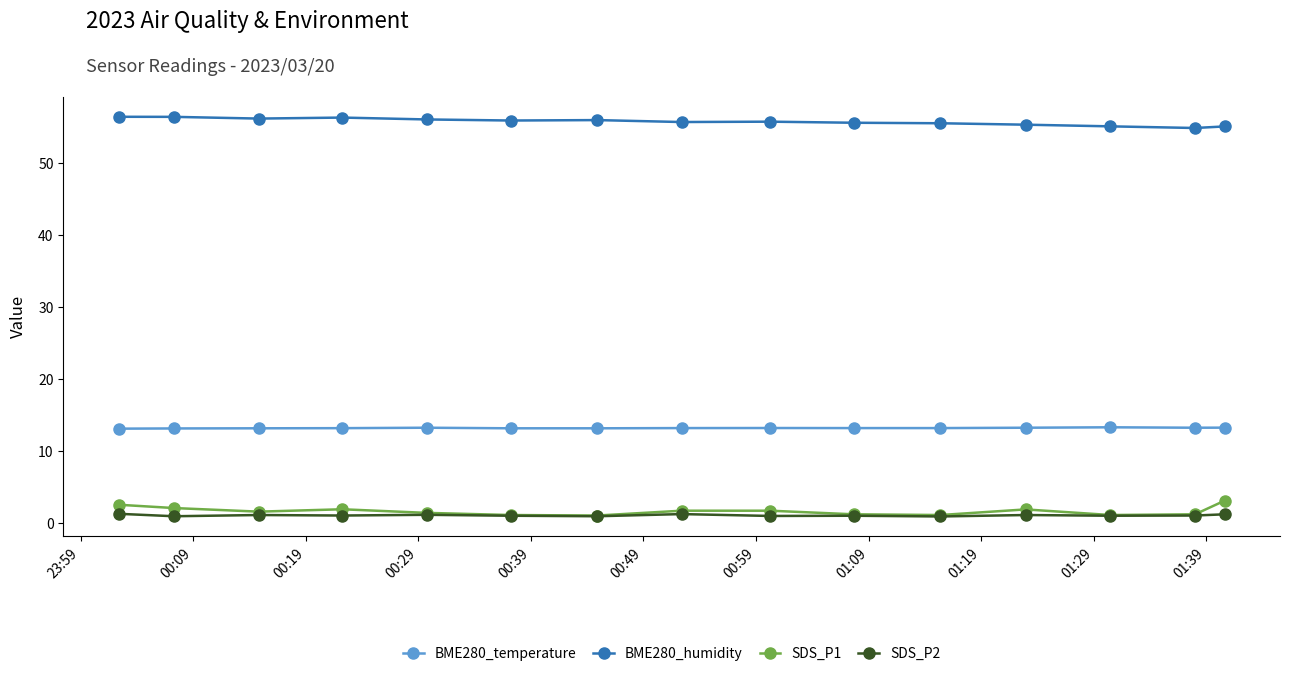

True or false: SDS_P1 and BME280_humidity cross at least once.

False